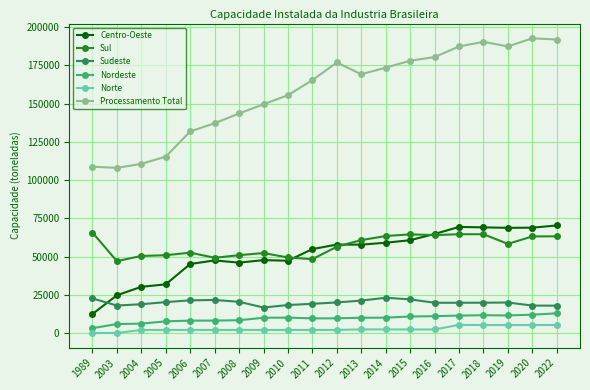

Which series has the widest spread of values?

Processamento Total